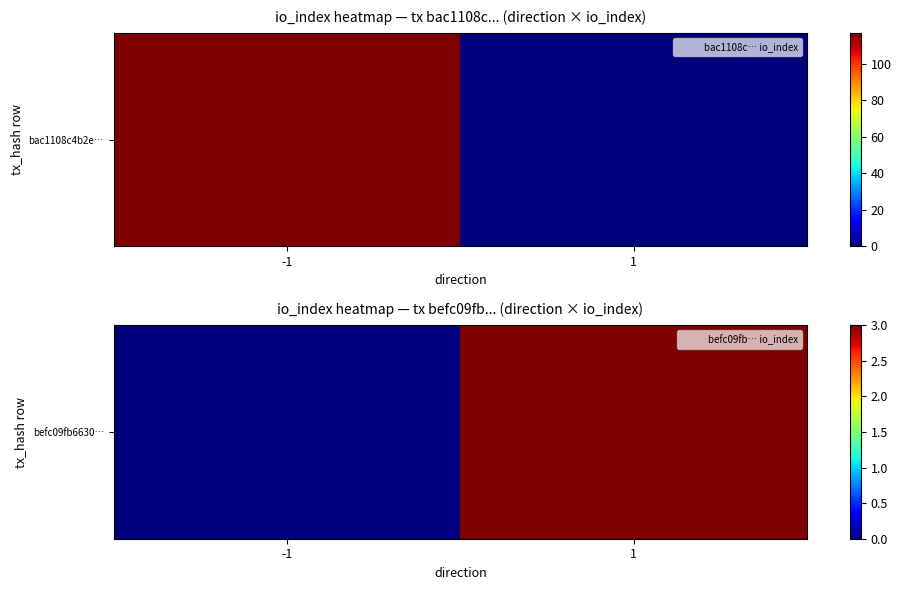

What is the sum of all values?

3